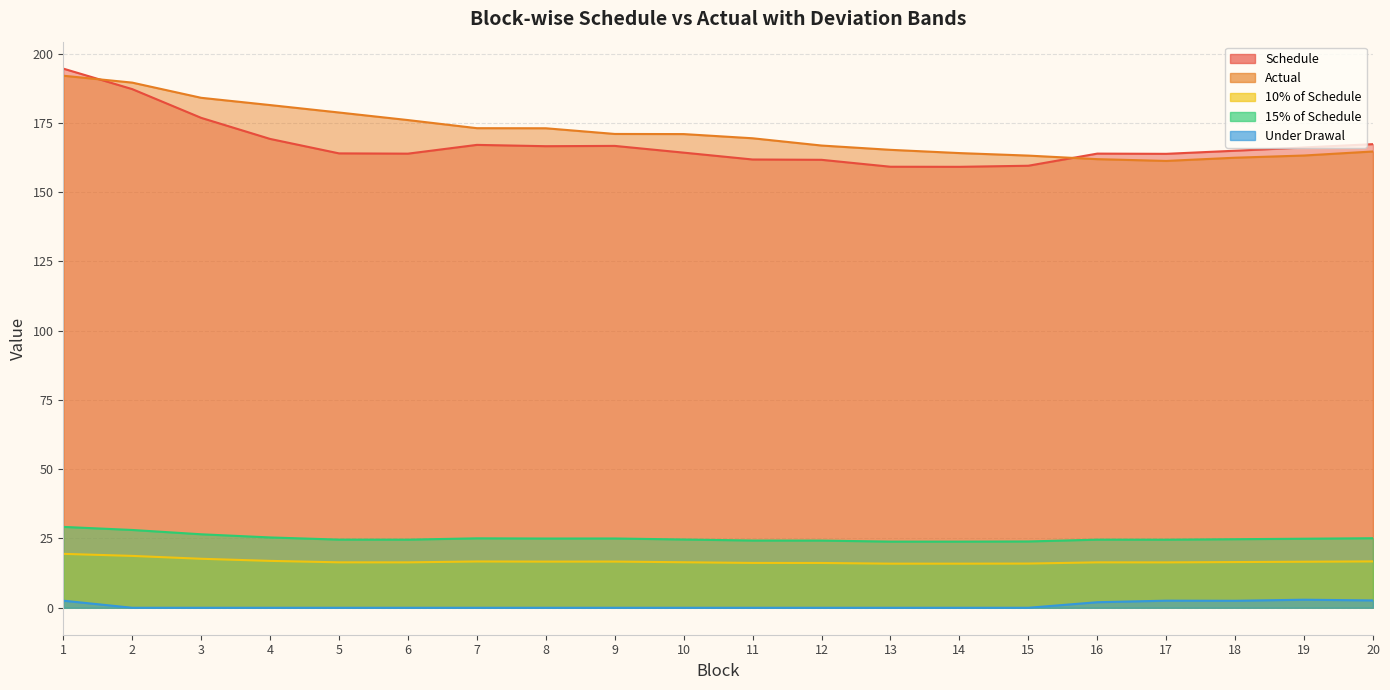

Where is the first local minimum for Under Drawal?

18